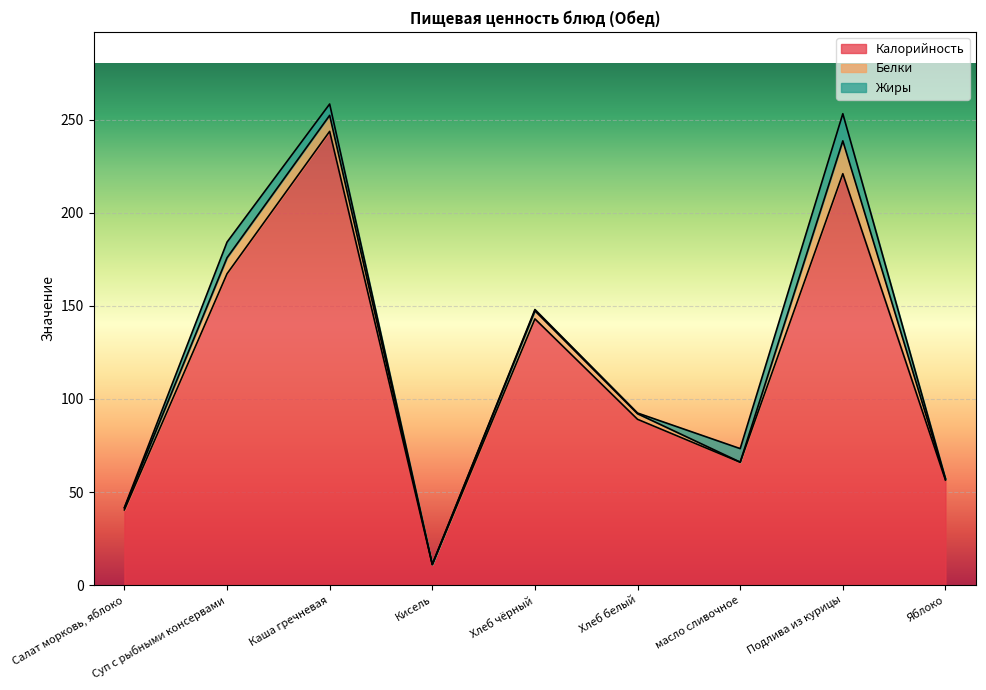

What is the value of the Жиры point at the 6th from the left?

0.4